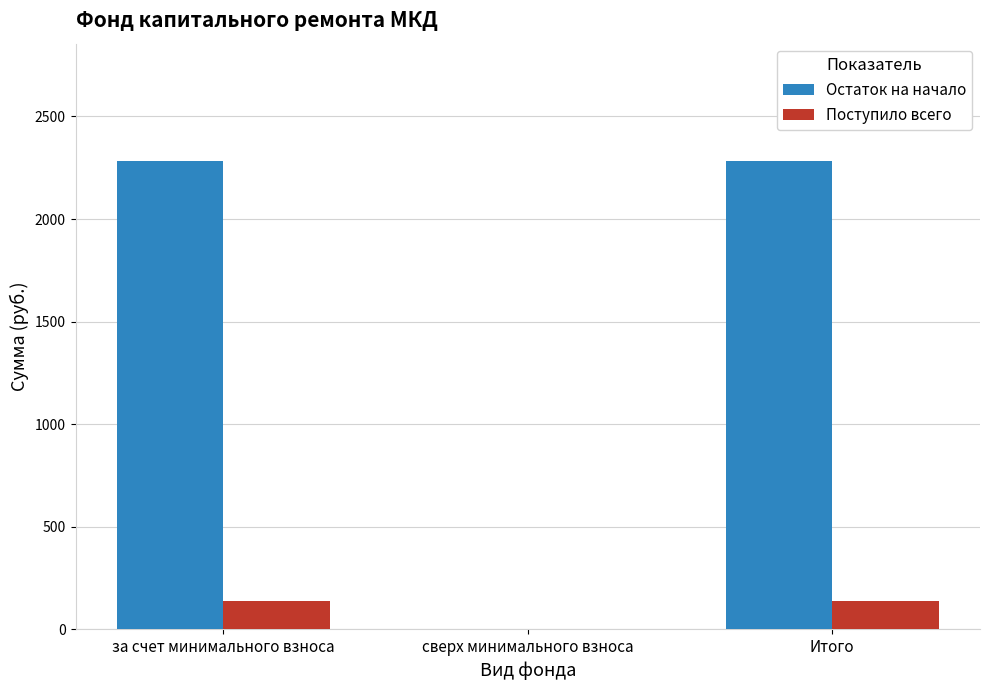

How many data points in Остаток на начало are above 2283?

2